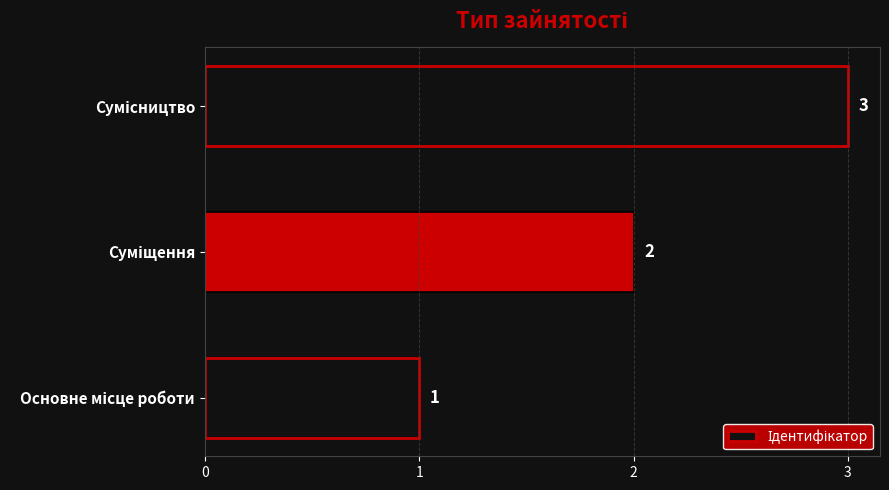

What is the sum of all values?

6